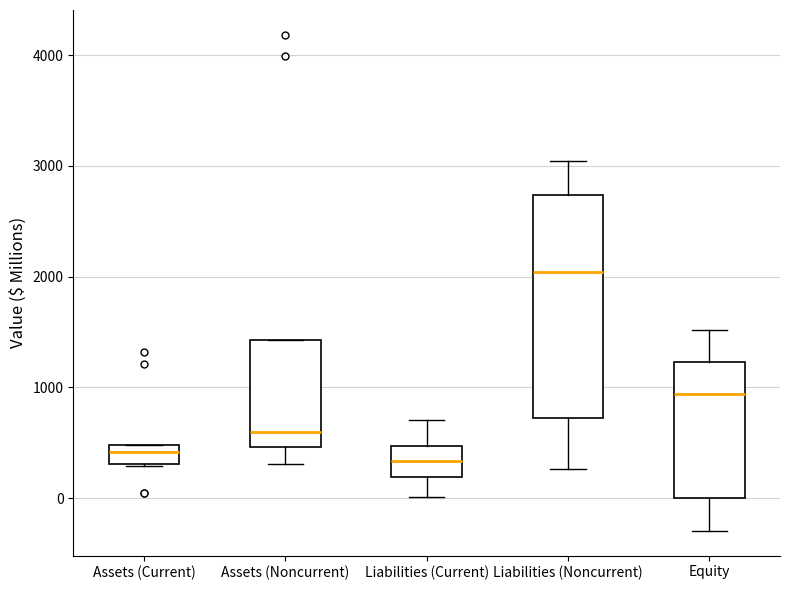

Reading left to right, transcribe this box plot: for each box, give where its median line is, the range the box spans, and where its two whiskers end, as read against the y-axis. The values are not printed on the chart, so give them approximately, as read against the axis.

Assets (Current): median 400, box 300 to 500, whiskers 300 to 500
Assets (Noncurrent): median 600, box 500 to 1400, whiskers 300 to 1400
Liabilities (Current): median 300, box 200 to 500, whiskers 0 to 700
Liabilities (Noncurrent): median 2000, box 700 to 2700, whiskers 300 to 3000
Equity: median 900, box 0 to 1200, whiskers -300 to 1500